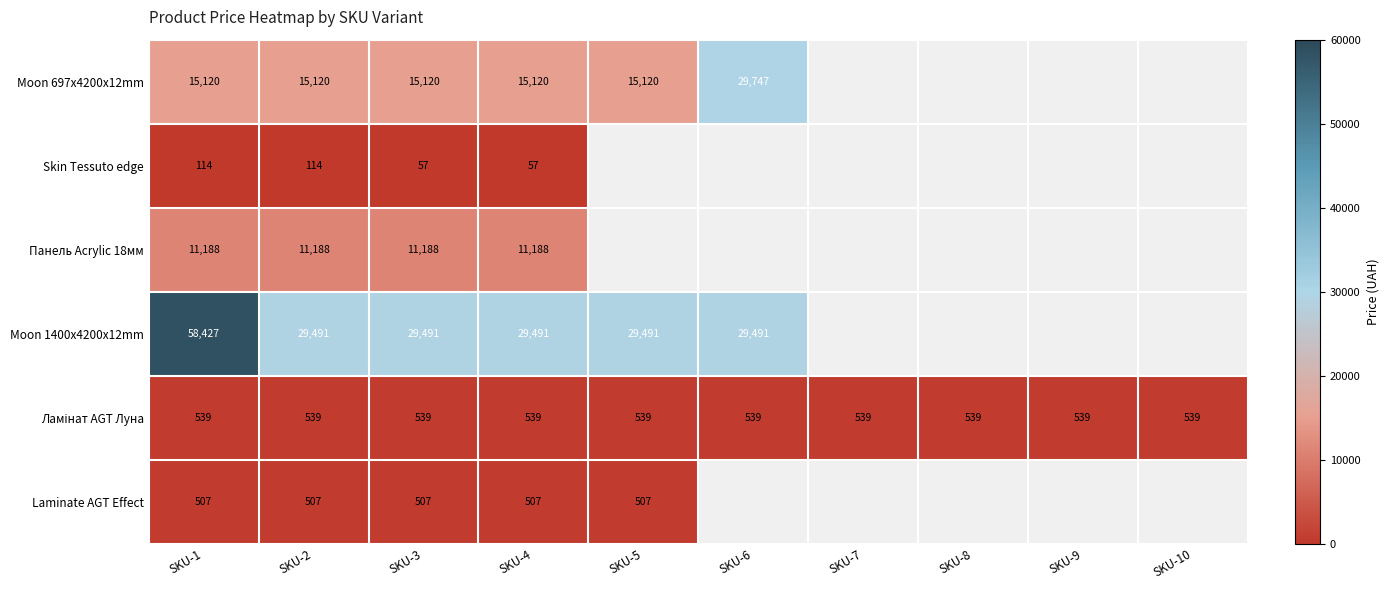

Between SKU-1 and SKU-3, which series saw the biggest shift?

Moon 1400x4200x12mm